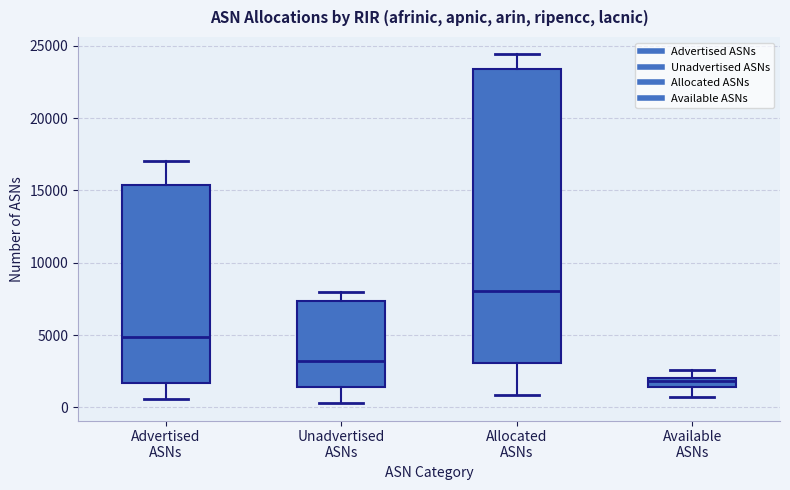

Where does the upper whisker of the box for Allocated ASNs end on the y-axis? The values are not printed on the chart, so give them approximately, as read against the axis.

24500